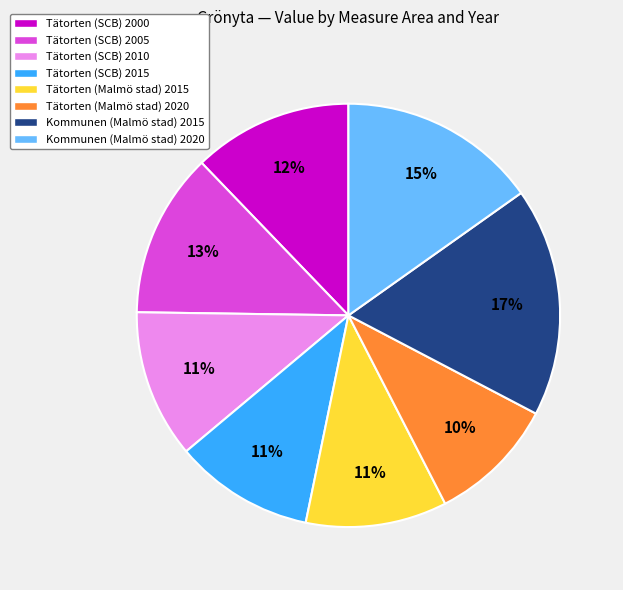

To the nearest percent, what percentage of the pie is Kommunen (Malmö stad) 2020?

15%